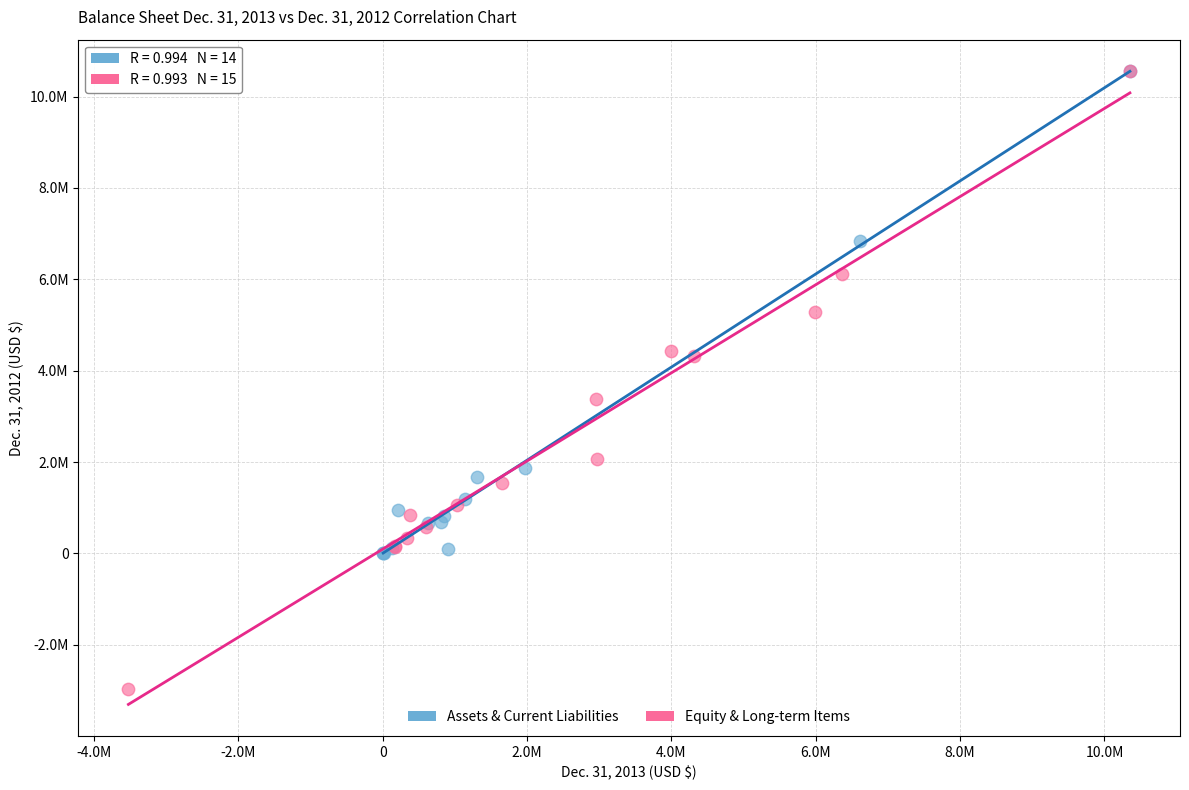

Which series contains the lowest Y value?

Equity & Long-term Items